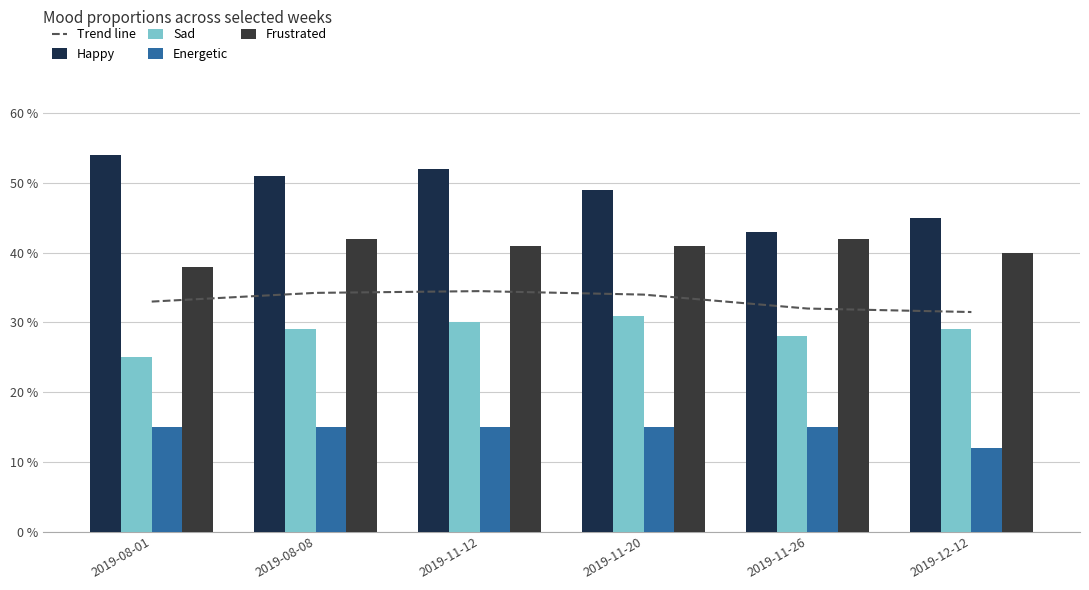

True or false: Sad has a value of 0.1 at 2019-08-01.

False